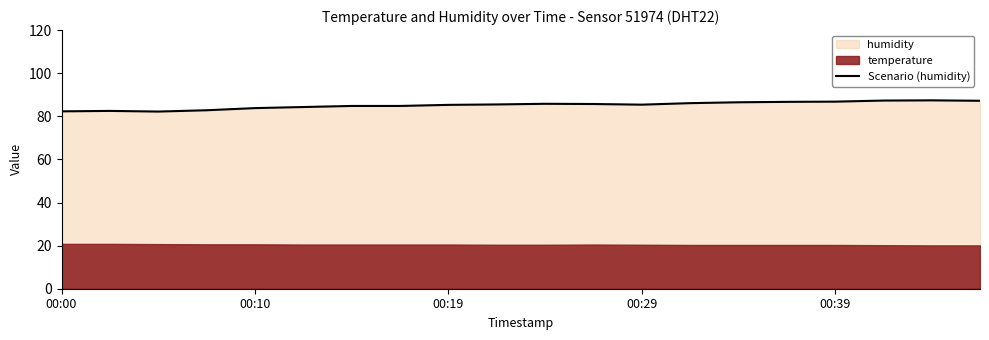

What is the average value?

85.2